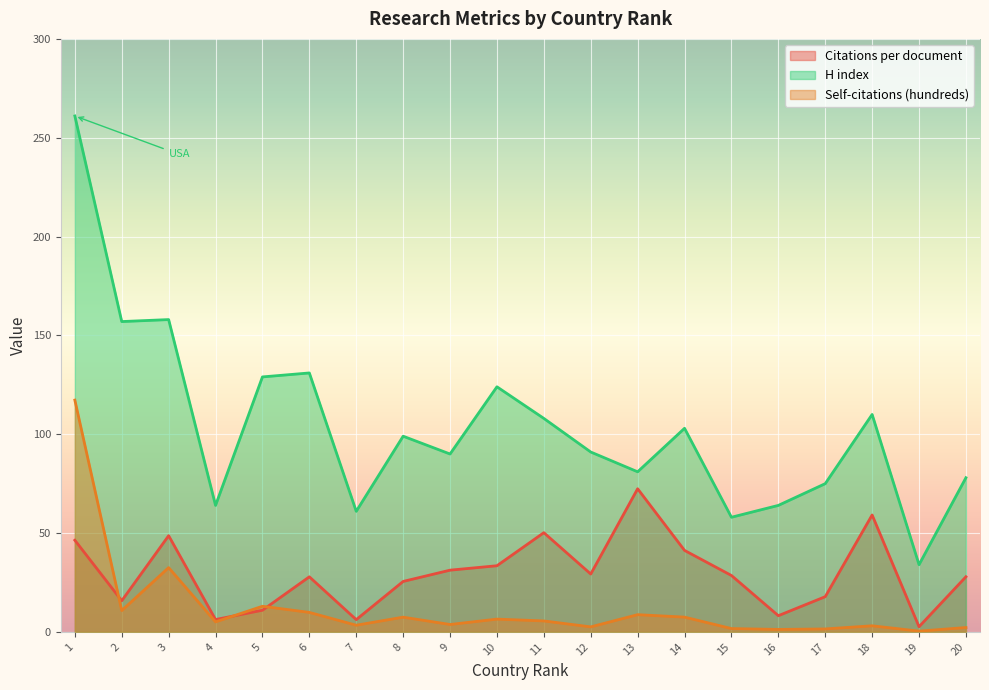

What is the difference between the Self-citations (hundreds) values at 5 and 10?

6.5